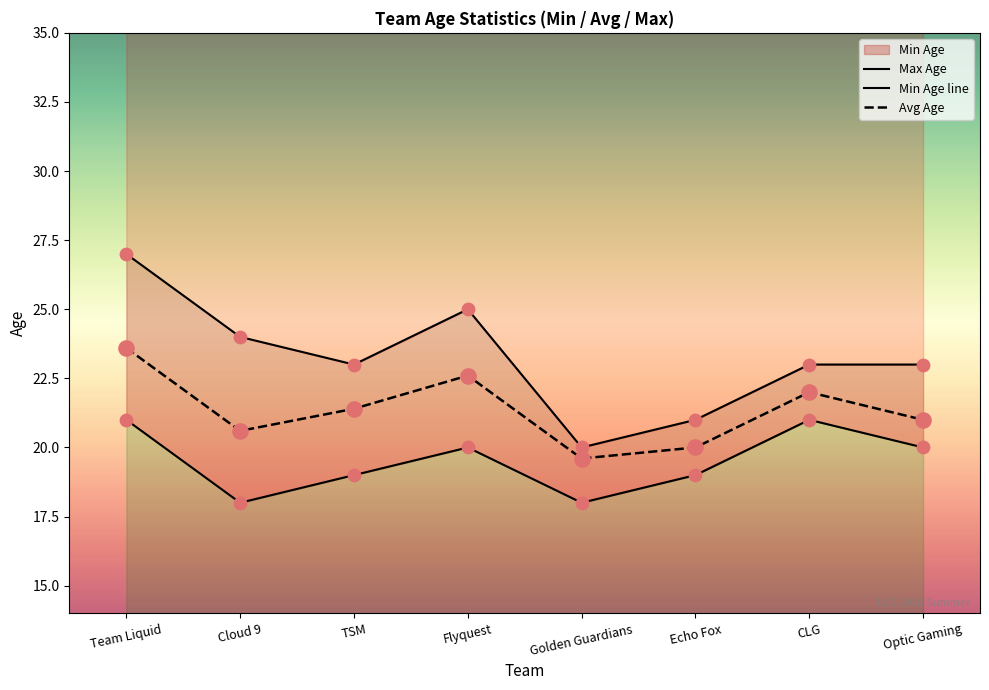

Which series reaches the maximum Y coordinate?

Max Age